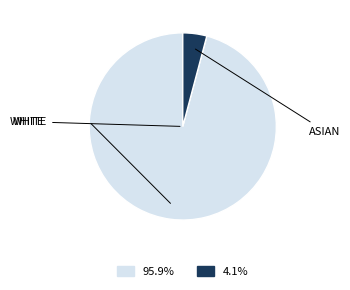

Is there a majority slice in this chart?

Yes